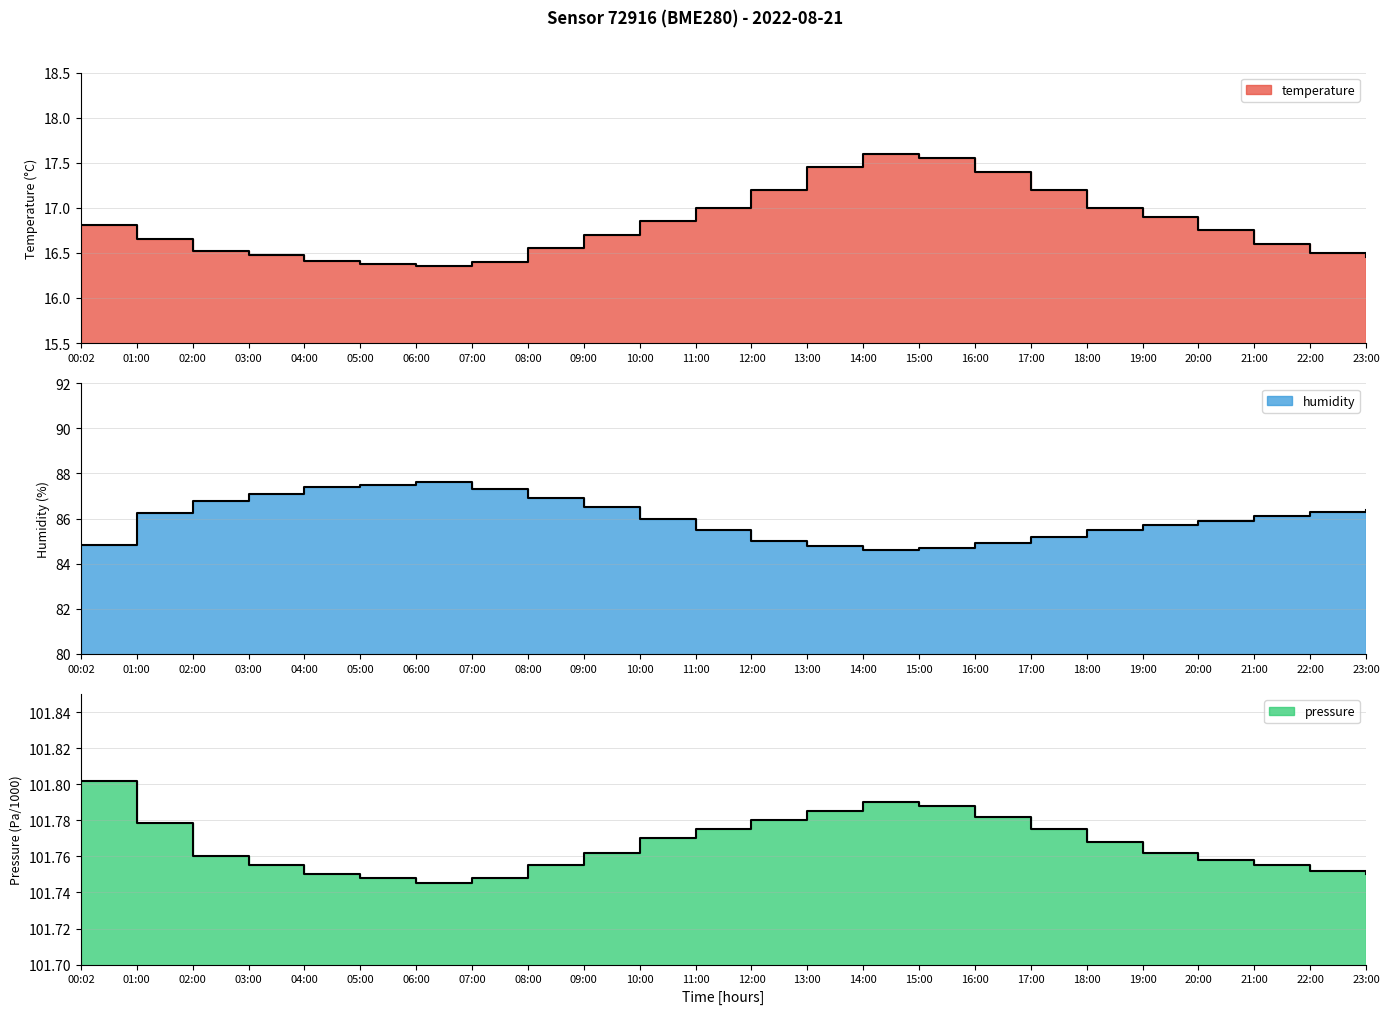

True or false: humidity and temperature cross at least once.

False